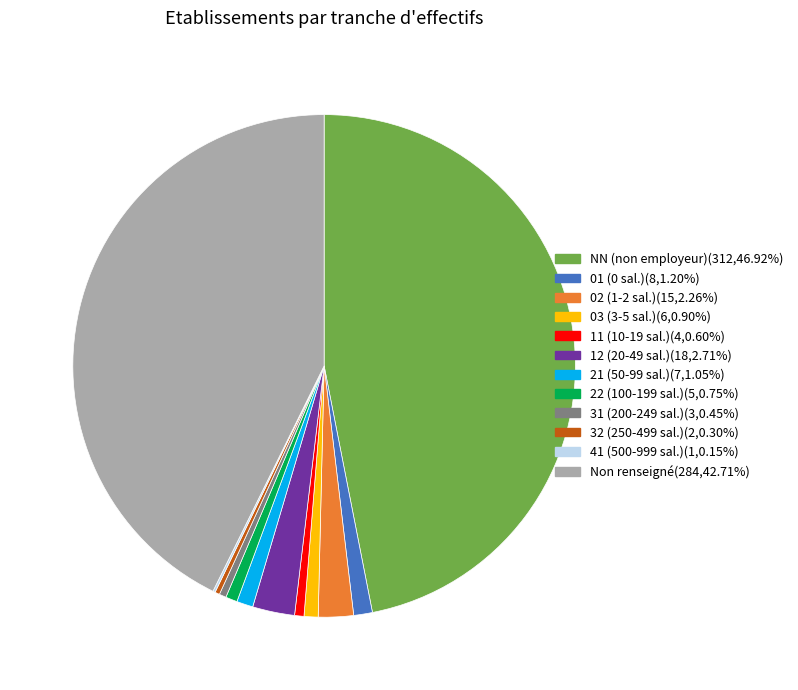

Does any single category account for the majority?

No